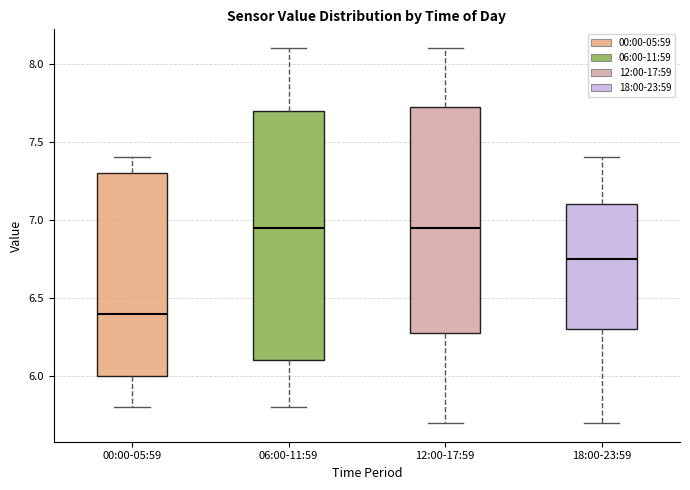

Reading left to right, read every box against the y-axis: the position of its median line, the range the box covers, and the ends of its whiskers. The values are not printed on the chart, so give them approximately, as read against the axis.

00:00-05:59: median 6.40, box 6.00 to 7.30, whiskers 5.80 to 7.40
06:00-11:59: median 6.95, box 6.10 to 7.70, whiskers 5.80 to 8.10
12:00-17:59: median 6.95, box 6.30 to 7.75, whiskers 5.70 to 8.10
18:00-23:59: median 6.75, box 6.30 to 7.10, whiskers 5.70 to 7.40